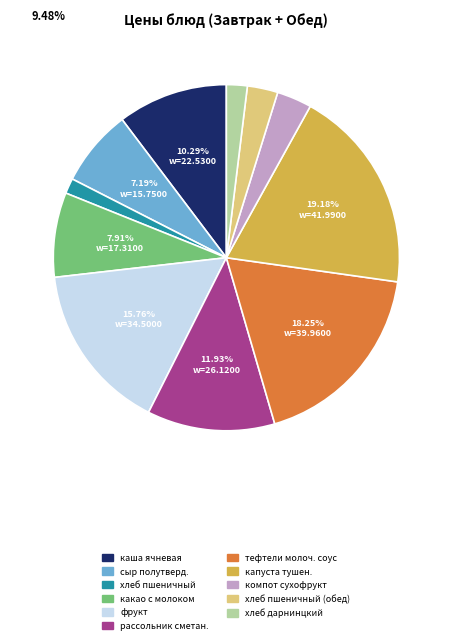

Does any single category account for the majority?

No